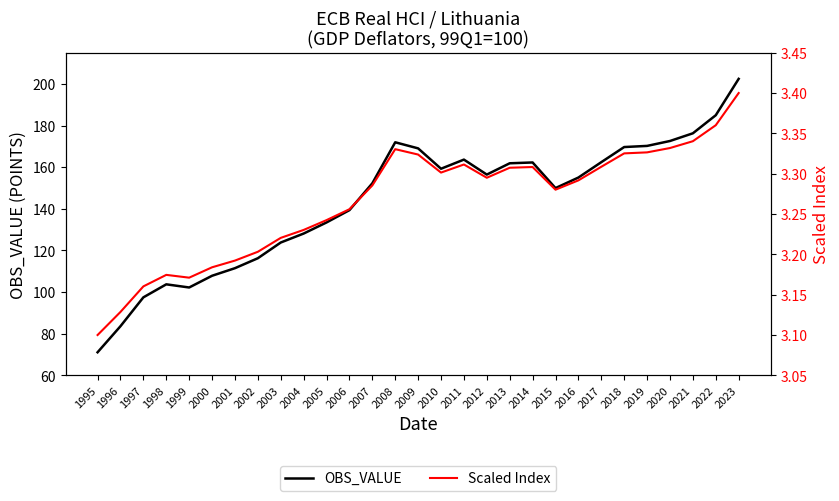

At which category is the sum across all series the highest?

2023